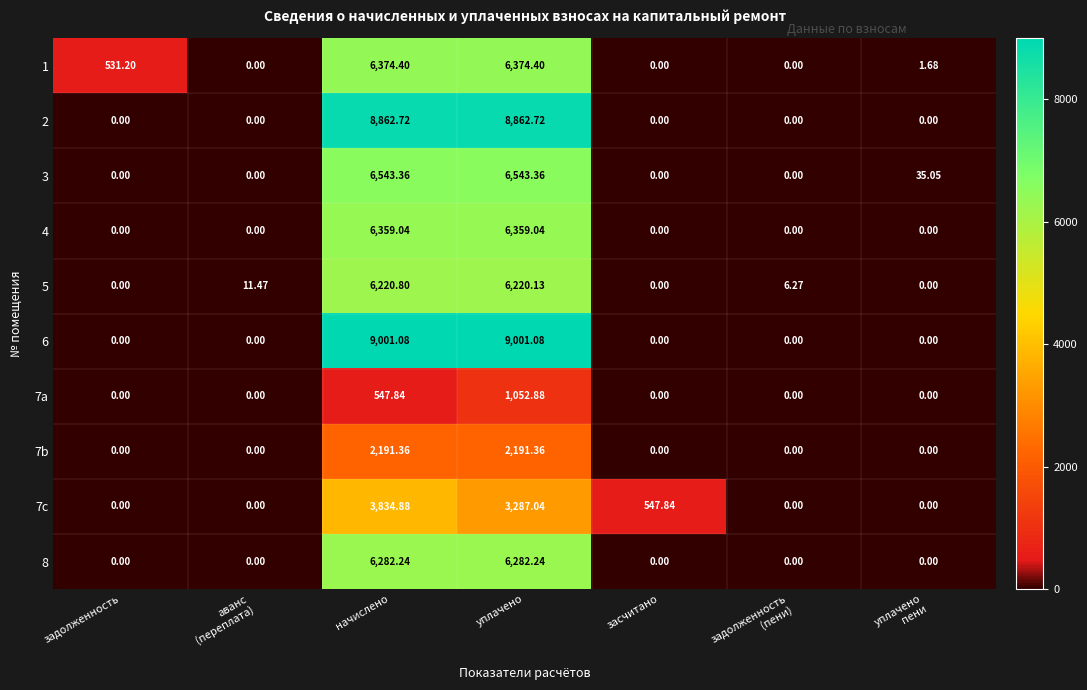

Is the value of 4 at начислено greater than the value of 1 at начислено?

No